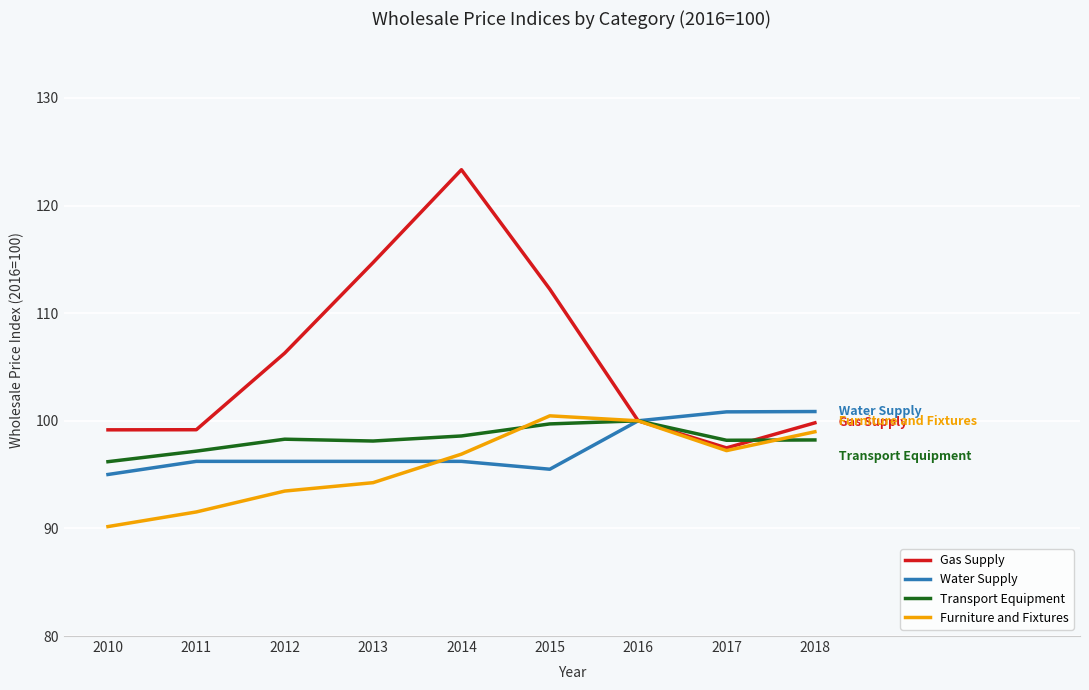

Which series has the widest spread of values?

Gas Supply